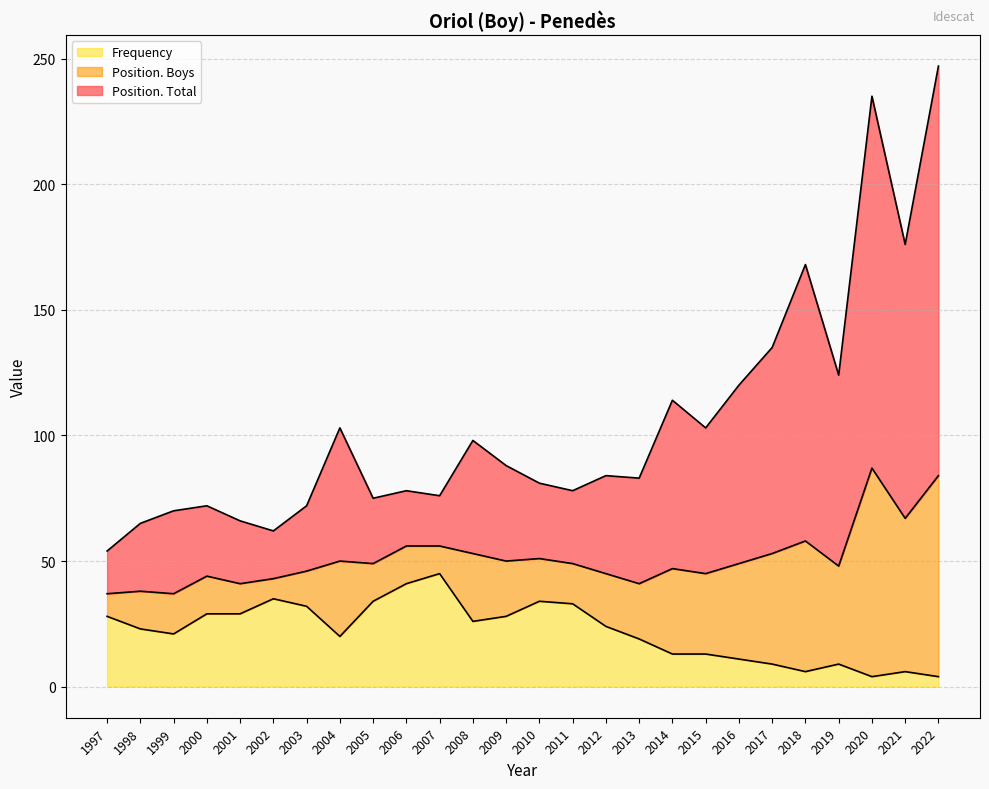

True or false: Frequency has a value of 10 at 2021.

False